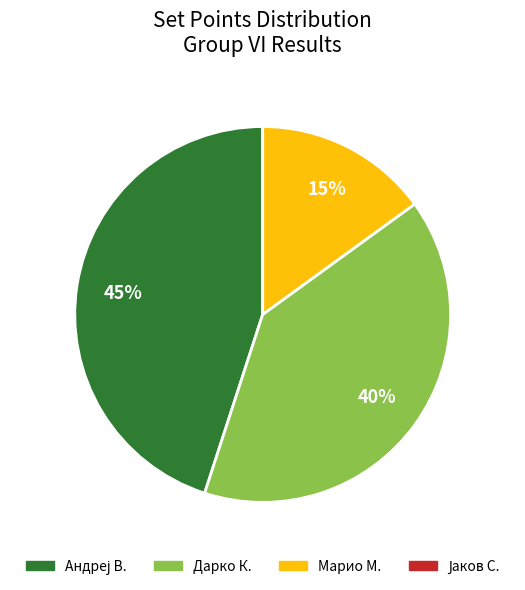

Does any single category account for the majority?

No